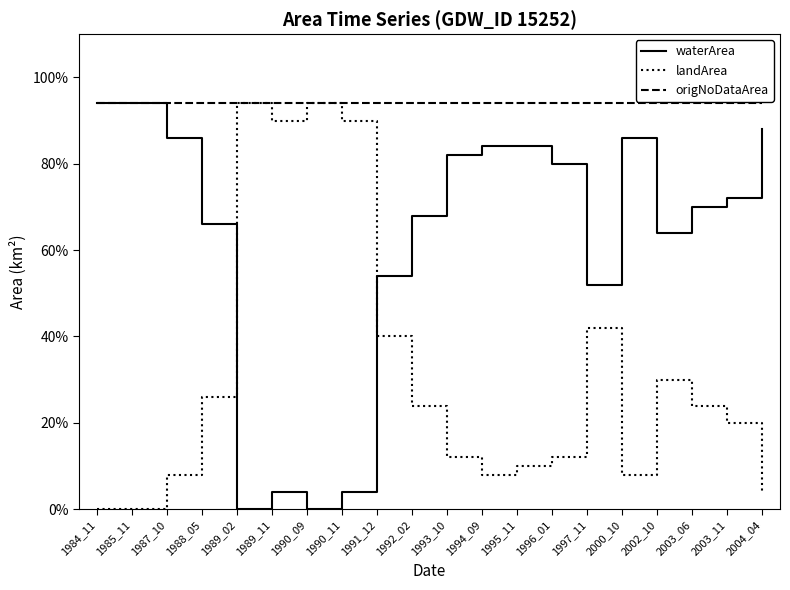

Between 1987_10 and 1988_05, which is larger?

1987_10